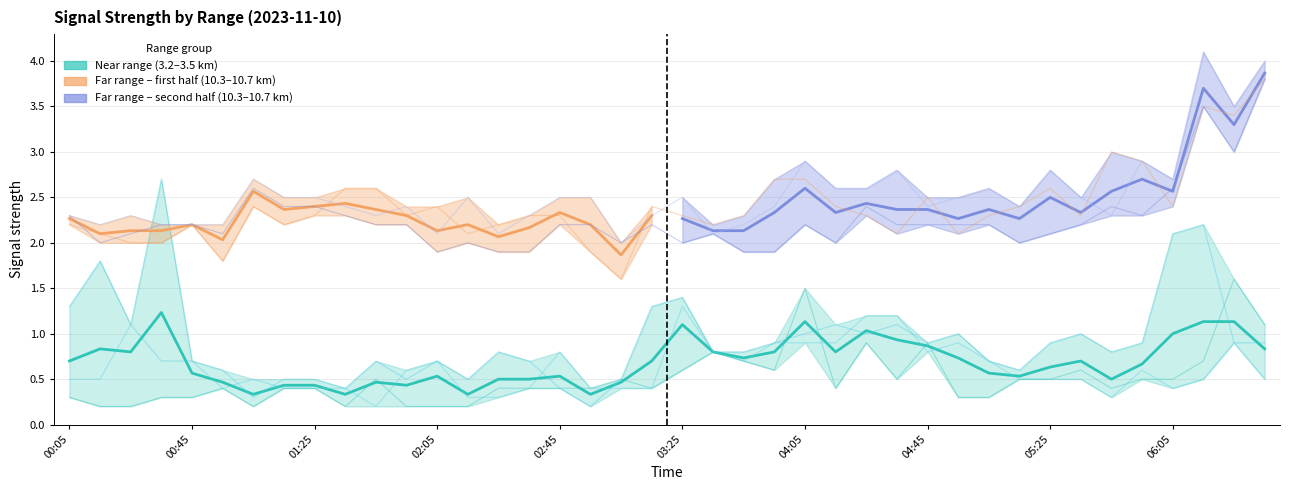

What is the label of the 10th point from the right?

2023/11/10 05:05